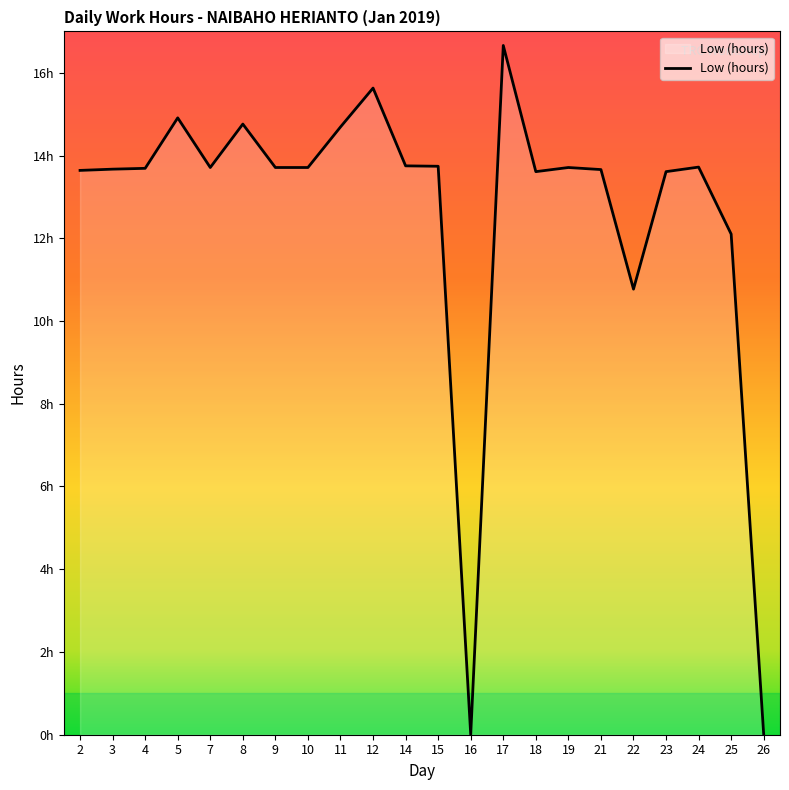

What is the difference between the second highest and second lowest values?

15.6